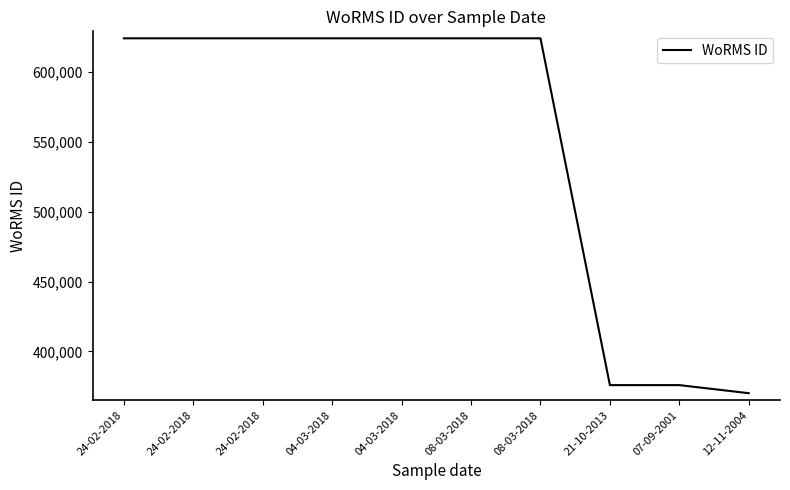

What is the difference between the second highest and second lowest values?

248421